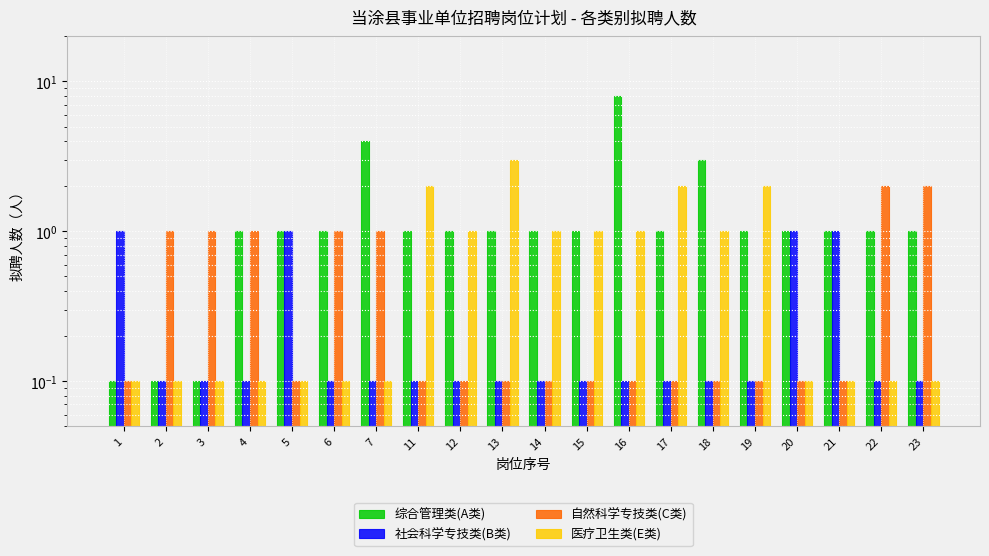

Reading right to left, what are all the values shown in this chart?

综合管理类(A类): 1.0	1.0	1.0	1.0	1.0	3.0	1.0	8.0	1.0	1.0	1.0	1.0	1.0	4.0	1.0	1.0	1.0	0.1	0.1	0.1
社会科学专技类(B类): 0.1	0.1	1.0	1.0	0.1	0.1	0.1	0.1	0.1	0.1	0.1	0.1	0.1	0.1	0.1	1.0	0.1	0.1	0.1	1.0
自然科学专技类(C类): 2.0	2.0	0.1	0.1	0.1	0.1	0.1	0.1	0.1	0.1	0.1	0.1	0.1	1.0	1.0	0.1	1.0	1.0	1.0	0.1
医疗卫生类(E类): 0.1	0.1	0.1	0.1	2.0	1.0	2.0	1.0	1.0	1.0	3.0	1.0	2.0	0.1	0.1	0.1	0.1	0.1	0.1	0.1